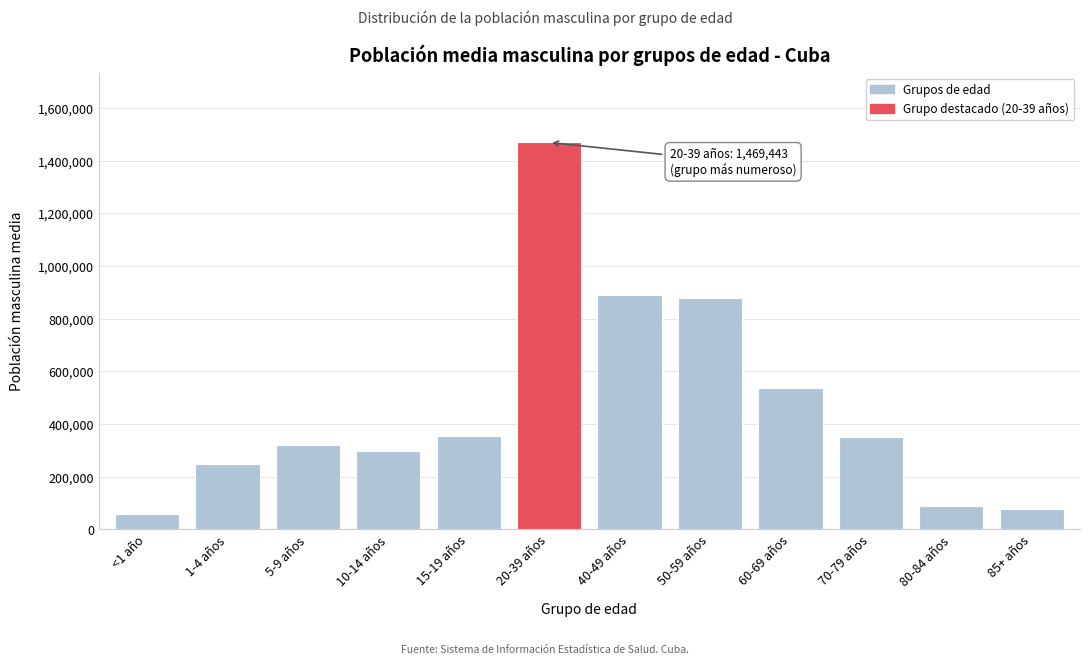

Is it true that the value at <1 año is 59762?

True